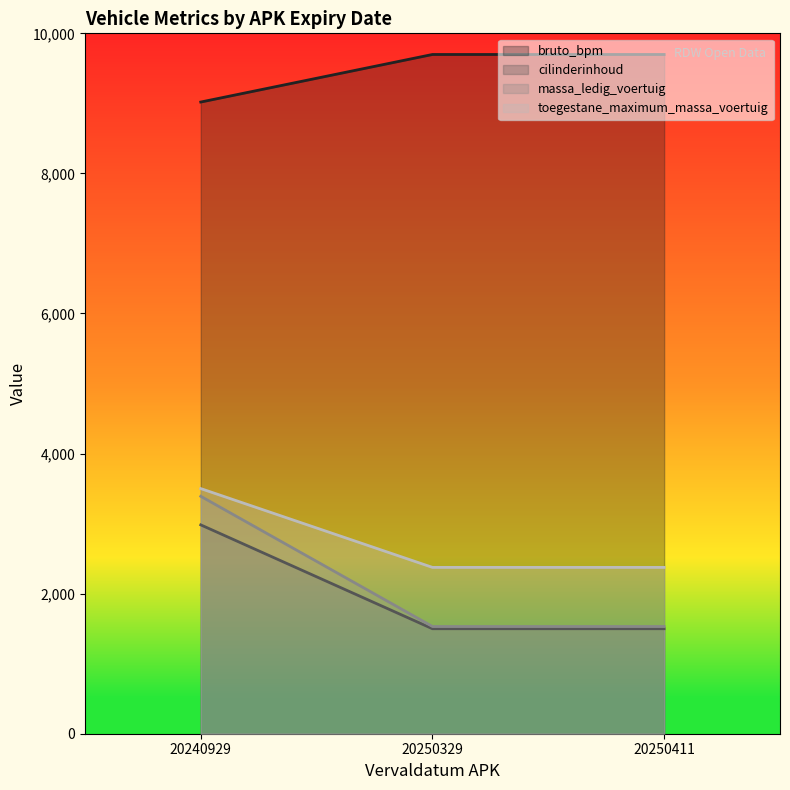

What are all the series names shown in the legend?

bruto_bpm, cilinderinhoud, massa_ledig_voertuig, toegestane_maximum_massa_voertuig